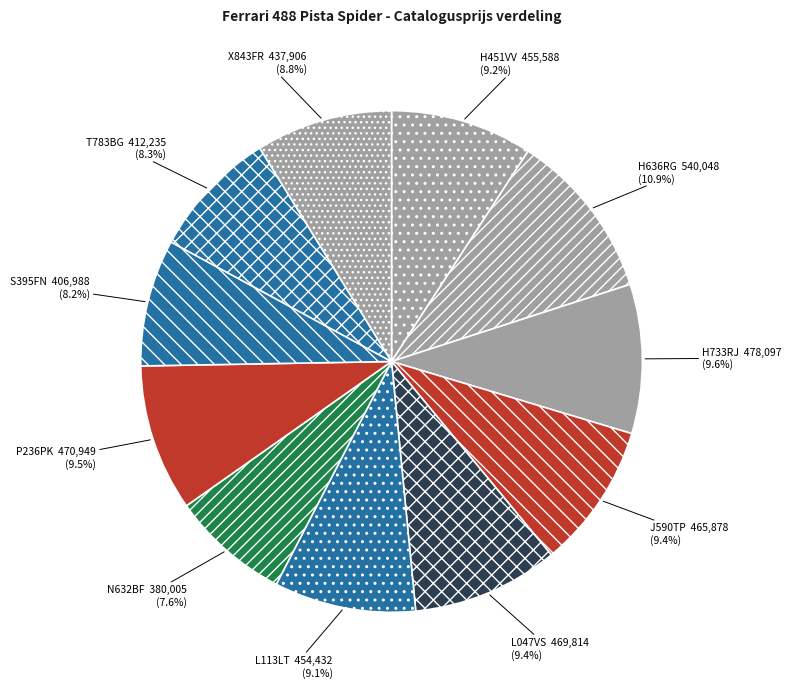

What is the ratio of the value at L113LT to the value at P236PK?

1.0